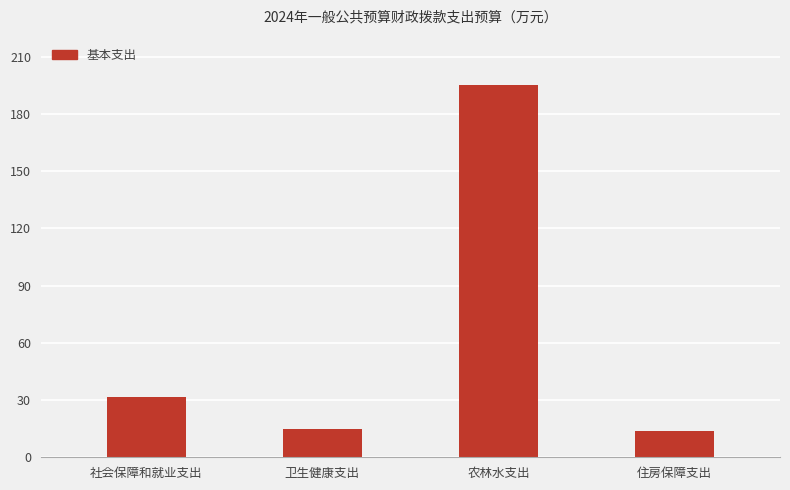

At which category does the chart reach its peak across all series?

农林水支出